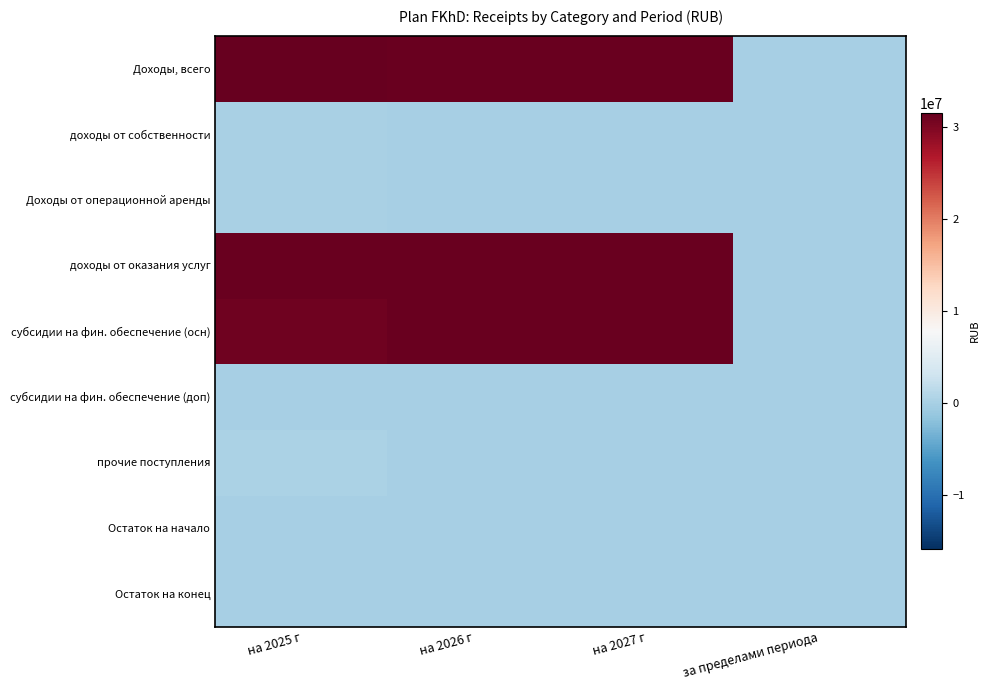

Which series changed the most between на 2026 г and на 2027 г?

Доходы, всего